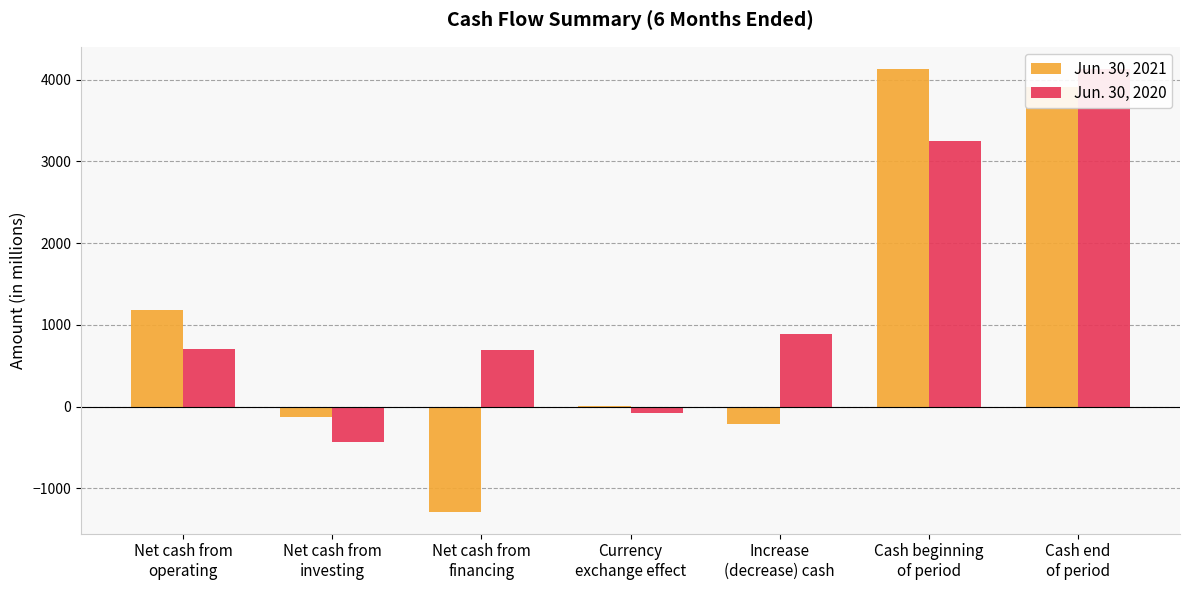

Rank the series by their maximum value, from lowest to highest.

Jun. 30, 2021, Jun. 30, 2020